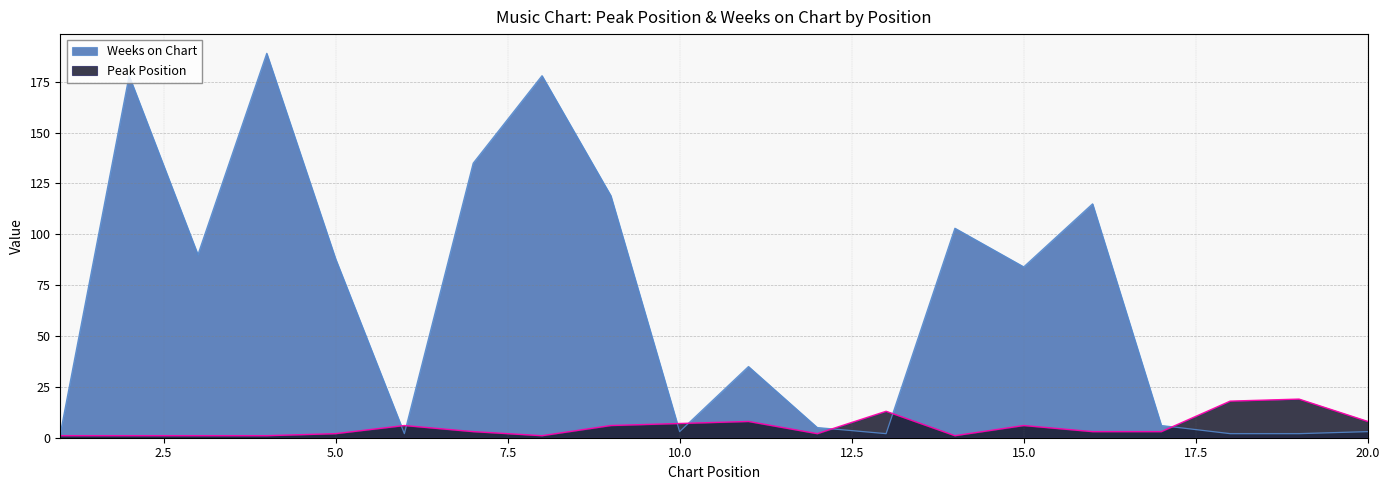

What is the difference between the maximum and minimum values in the Peak Position series?

18